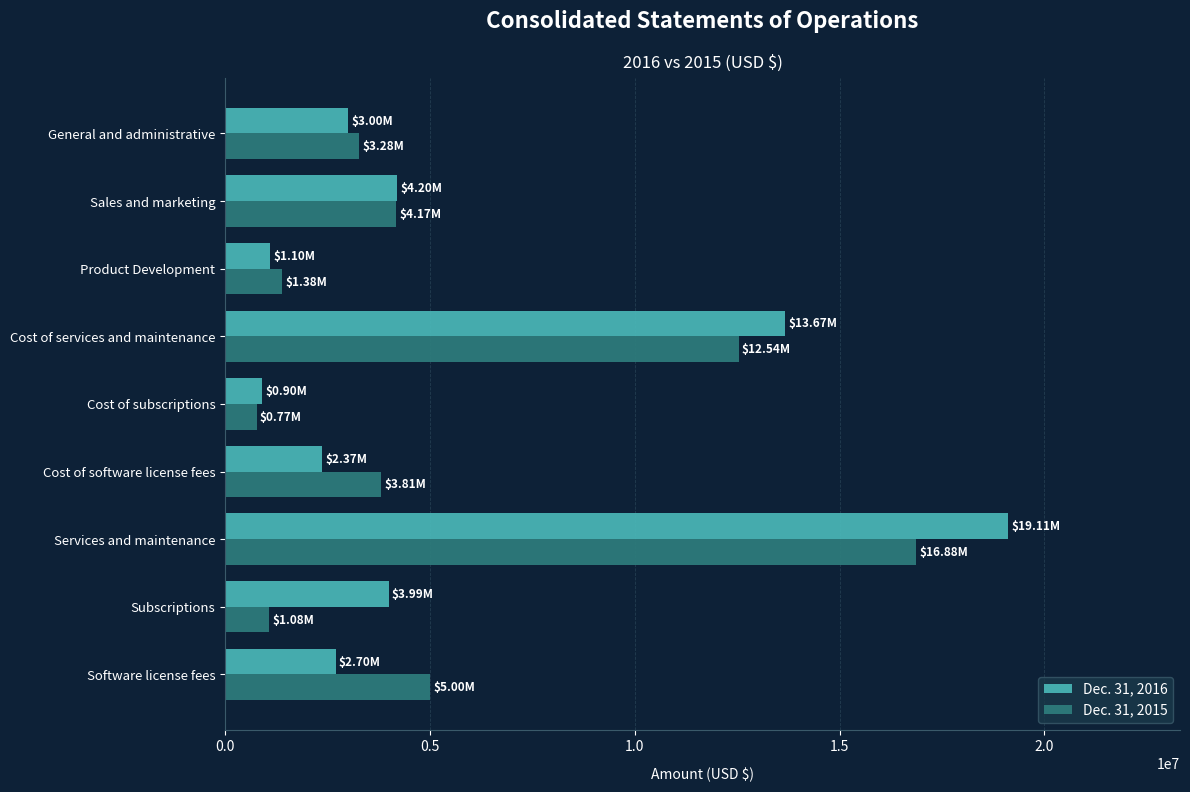

What is the difference between the maximum and minimum values in the Dec. 31, 2016 series?

18207000